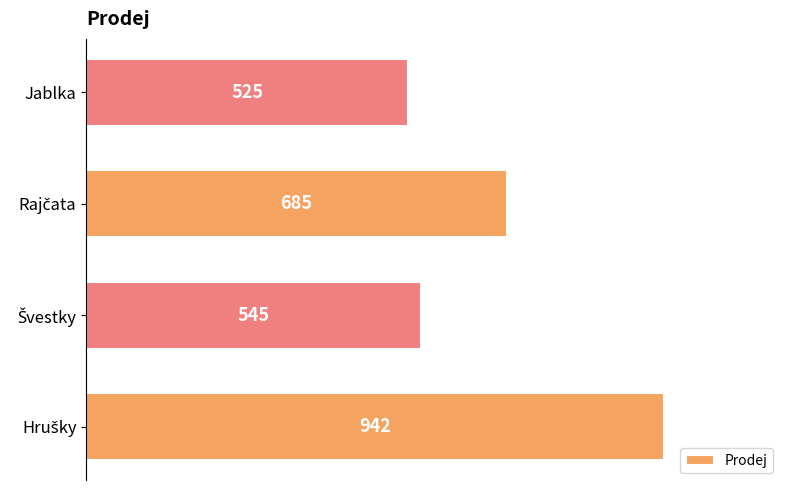

What is the sum of all values?

2697